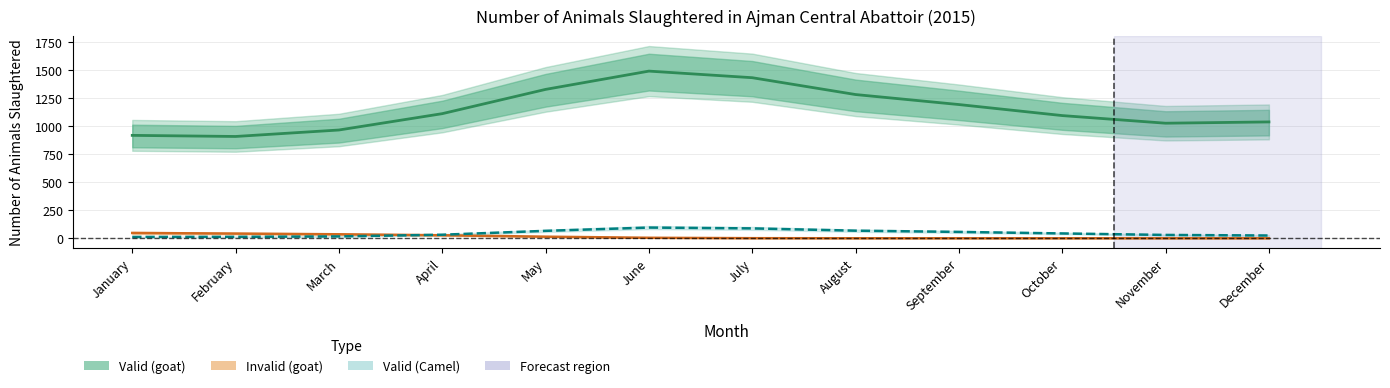

Is it true that Valid (goat) equals 1707.0 at March?

False